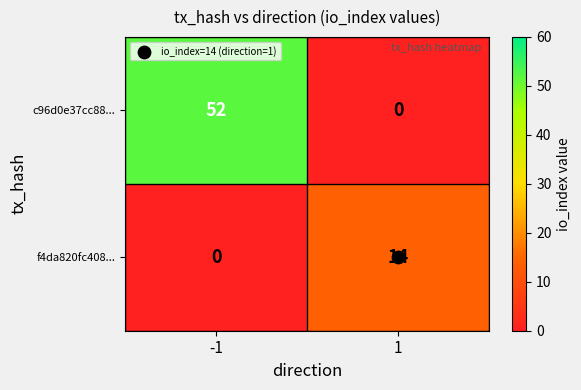

How many data points does each series have?

2